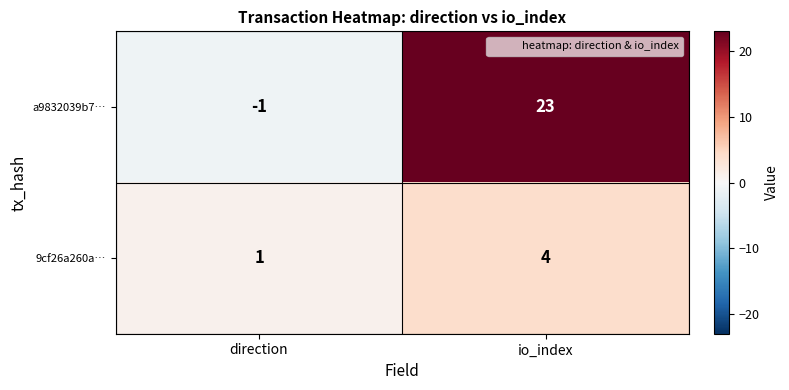

Reading right to left, what are all the values shown in this chart?

a9832039b7…: io_index=23	direction=-1
9cf26a260a…: io_index=4	direction=1